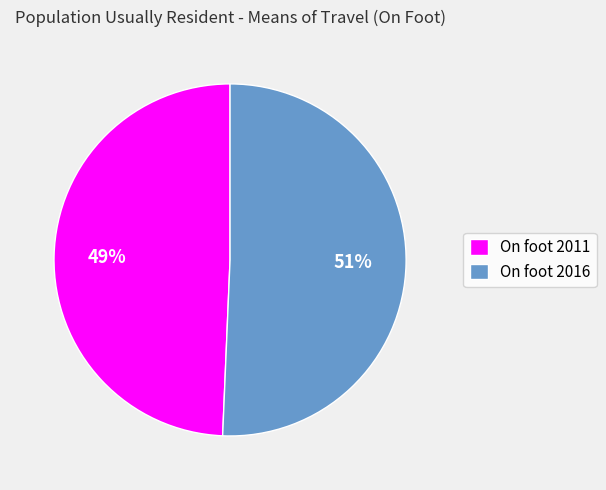

Combined, do On foot 2011 and On foot 2016 account for over 50%?

Yes